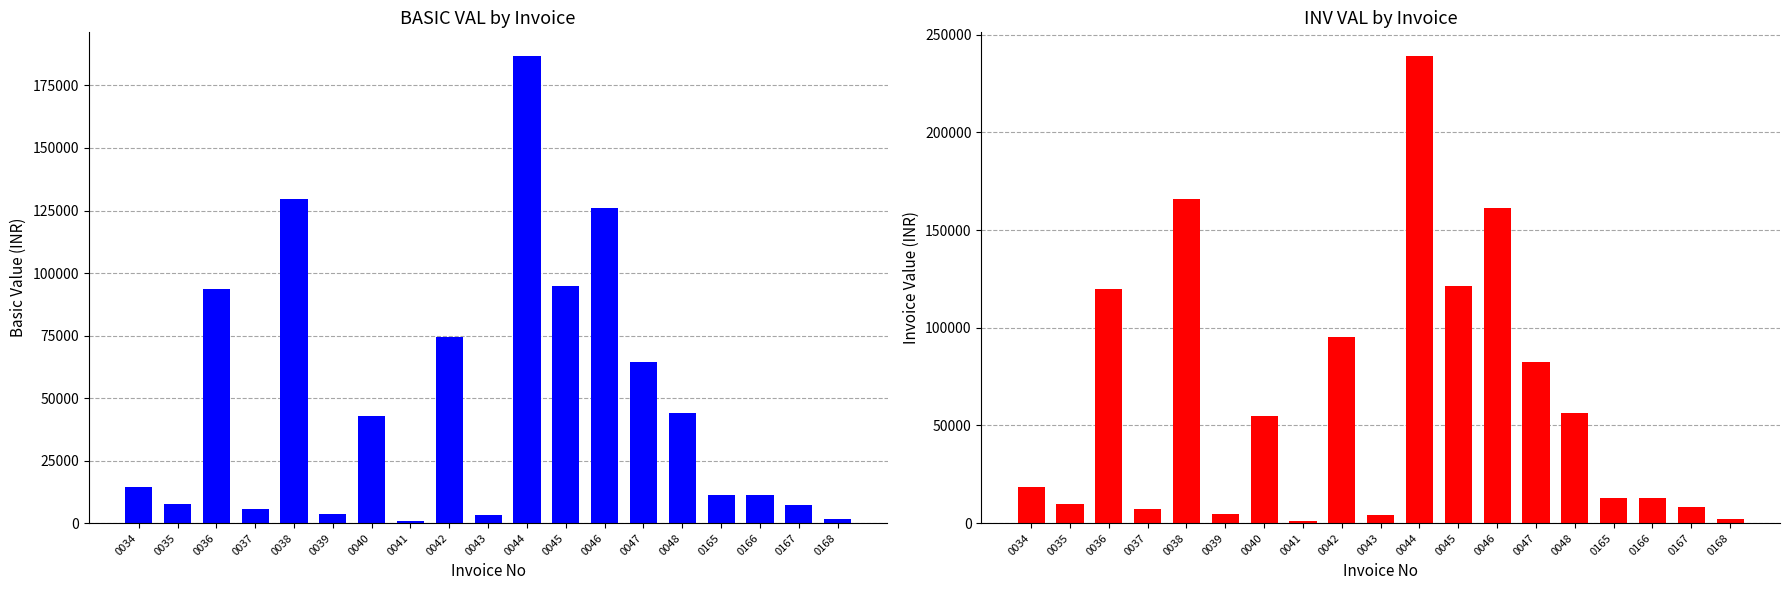

At which label does INV VAL first exceed 18574?

0034